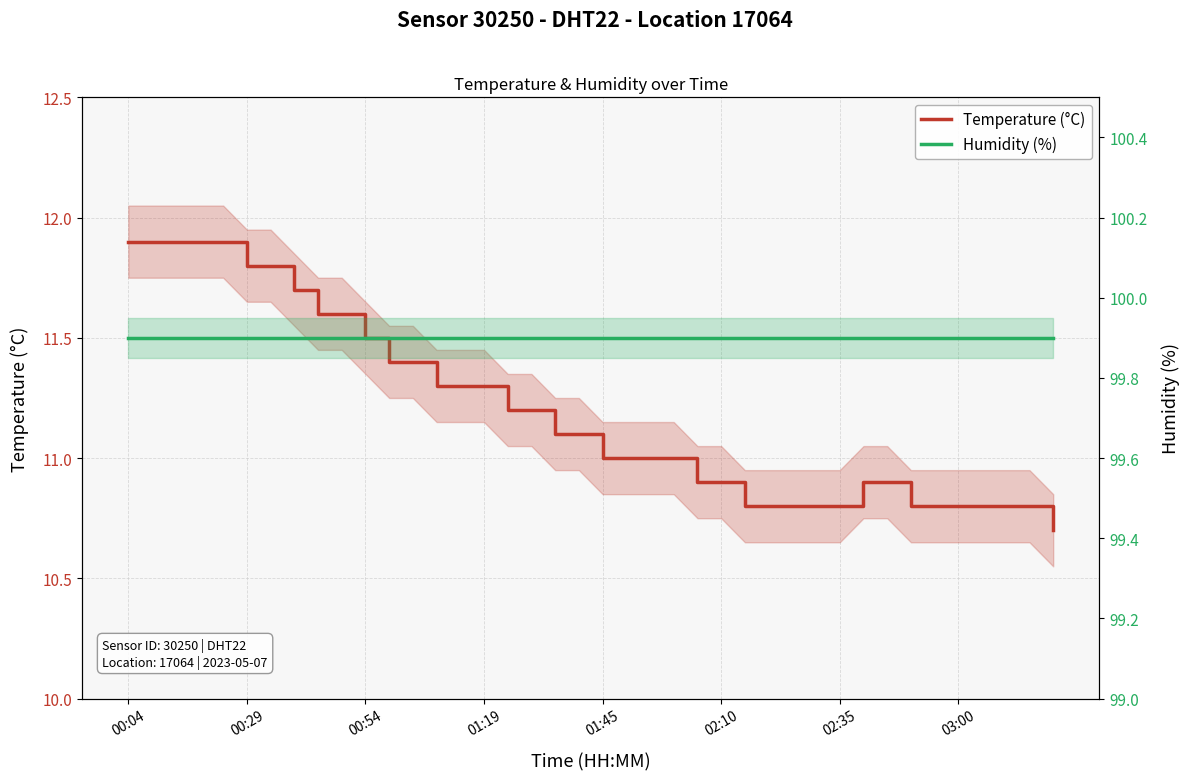

True or false: humidity and temperature intersect in this chart.

False